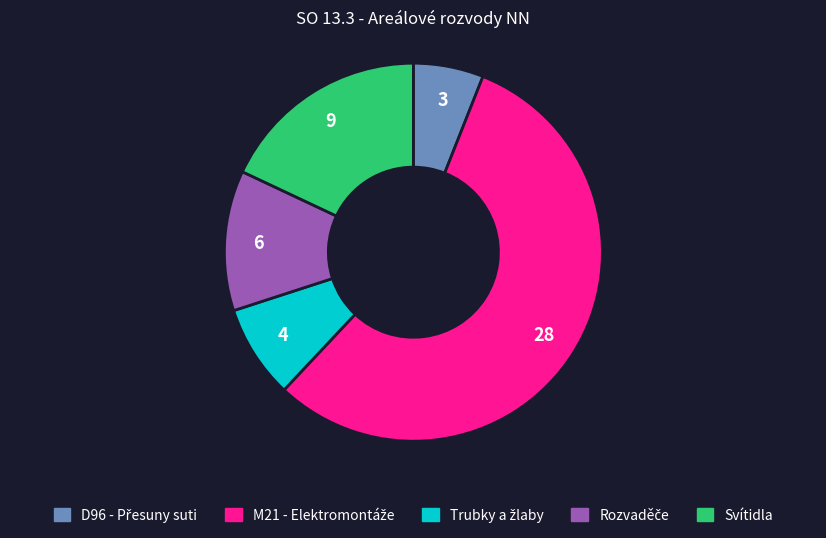

Is there a majority slice in this chart?

Yes